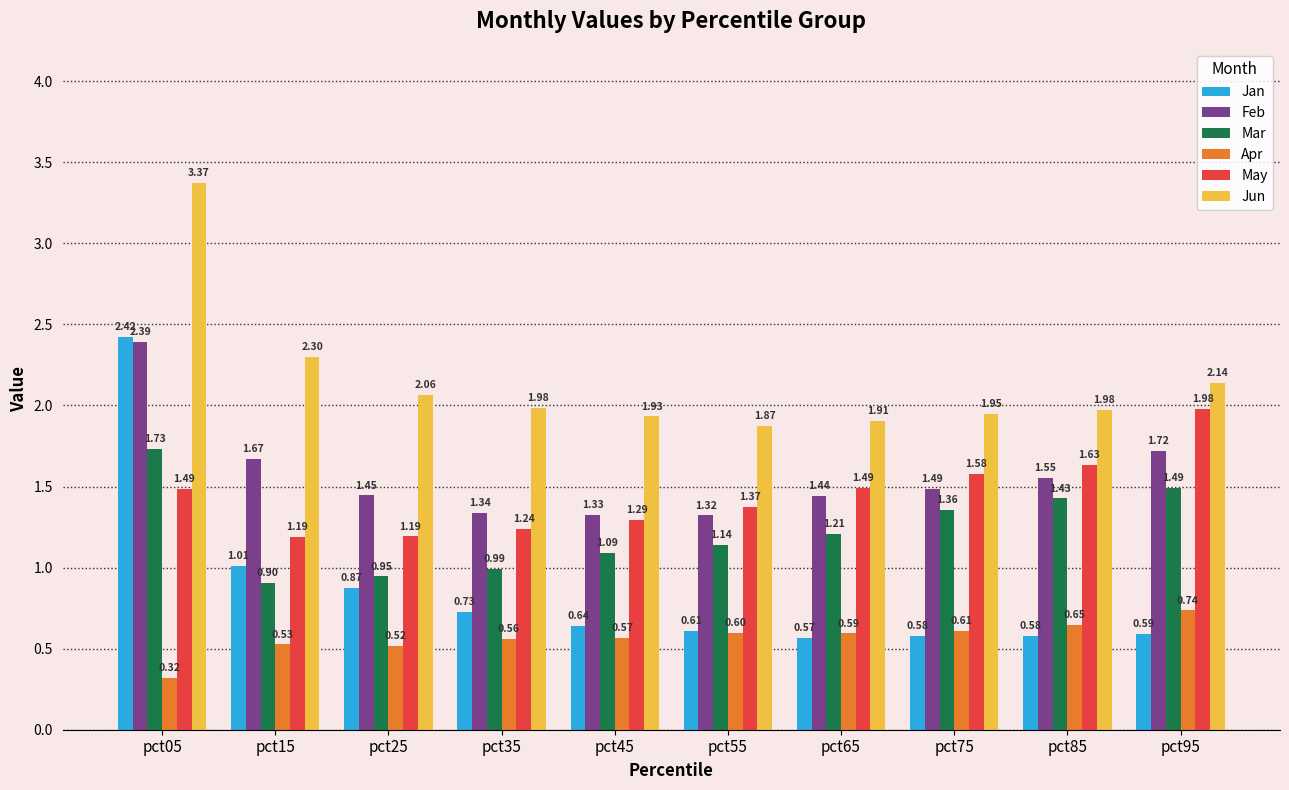

Rank the series by their maximum value, from highest to lowest.

Jun, Jan, Feb, May, Mar, Apr